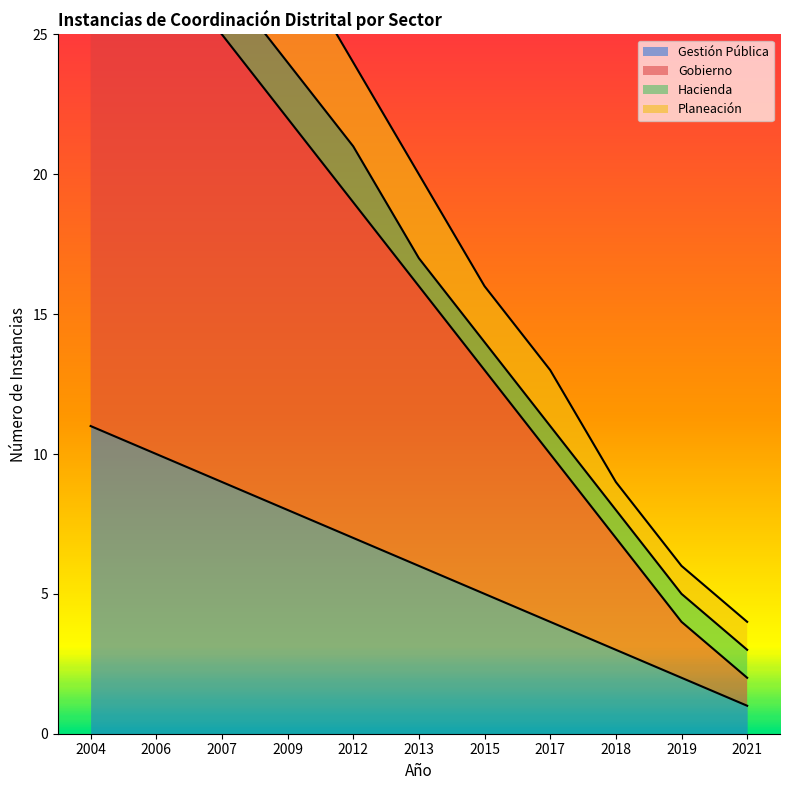

Read the Gobierno value at 2021.

2